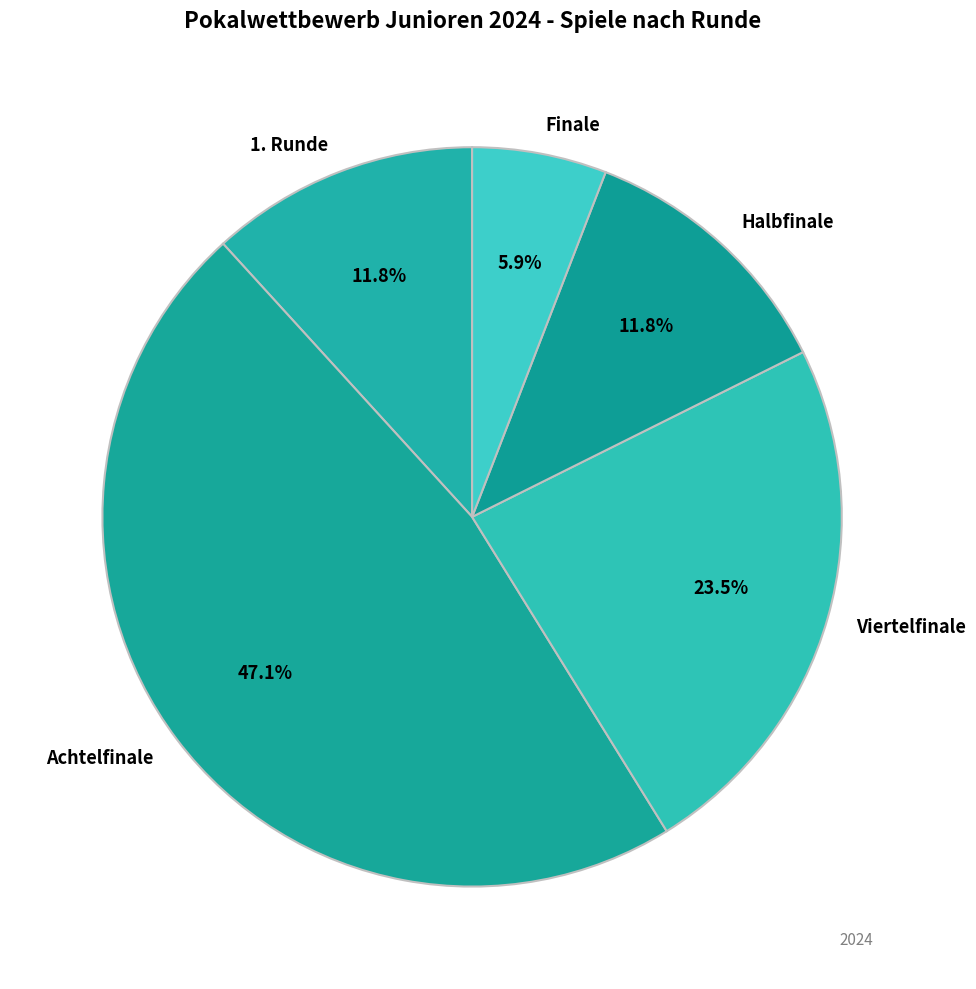

Is the sum of Halbfinale and 1. Runde greater than half?

No